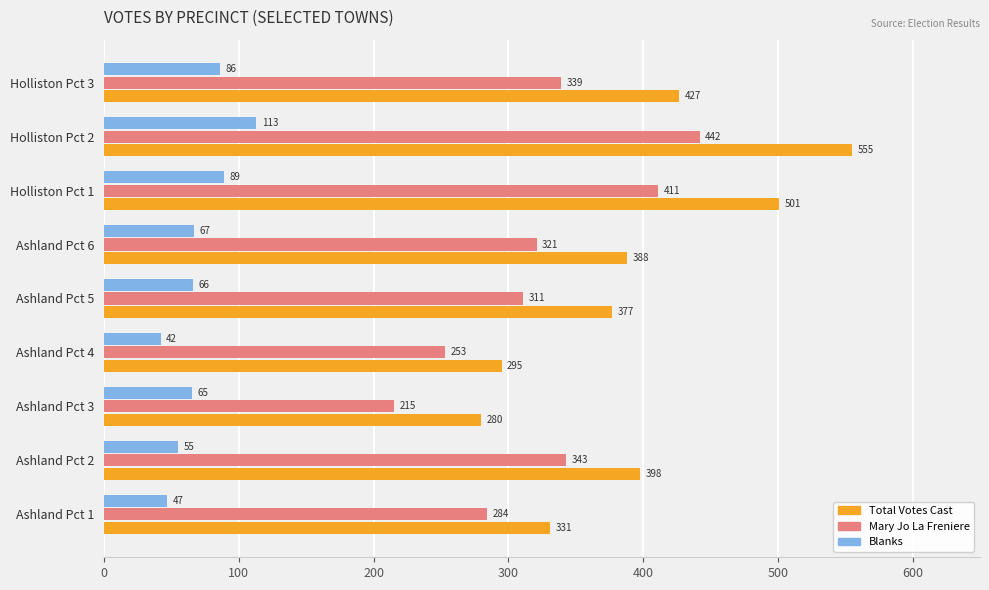

What is the smallest value displayed?

42